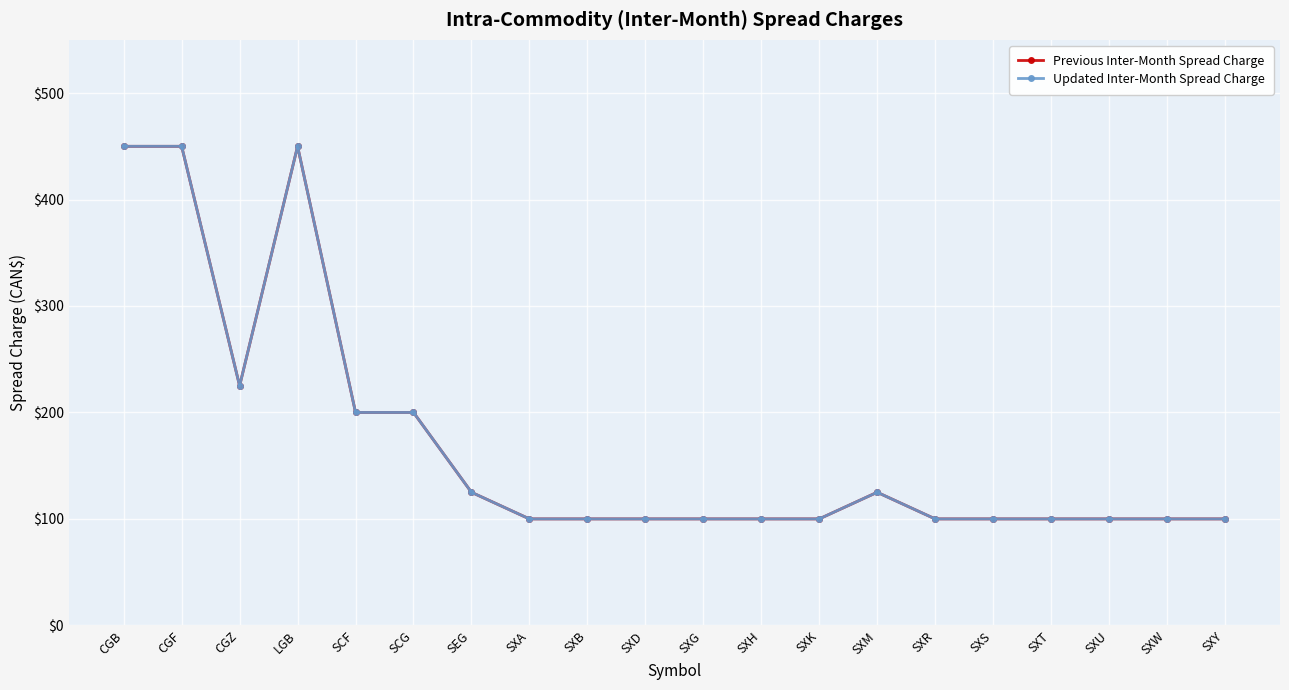

What is the label of the 14th point from the right?

SEG